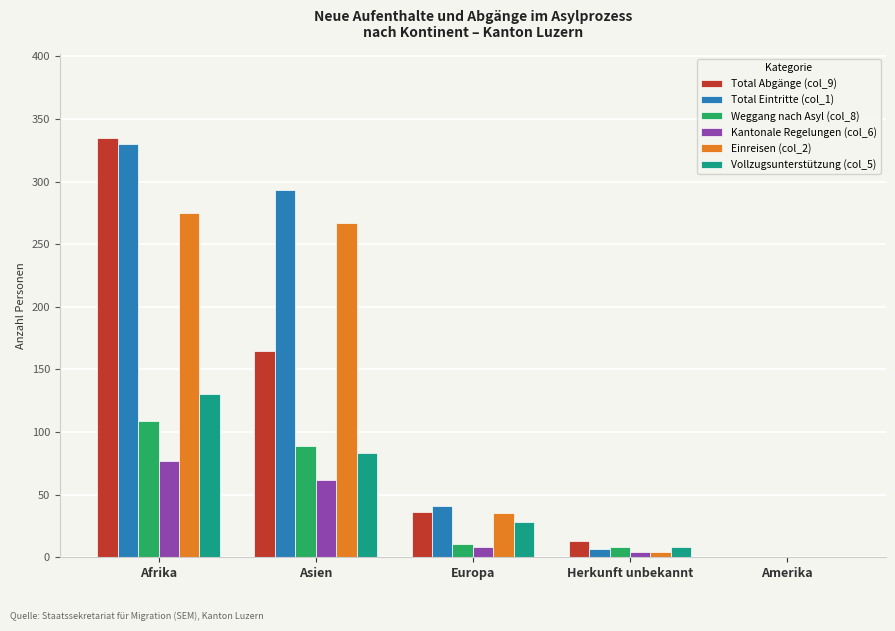

The Kantonale Regelungen (col_6) series shows 53 at Amerika. True or false?

False